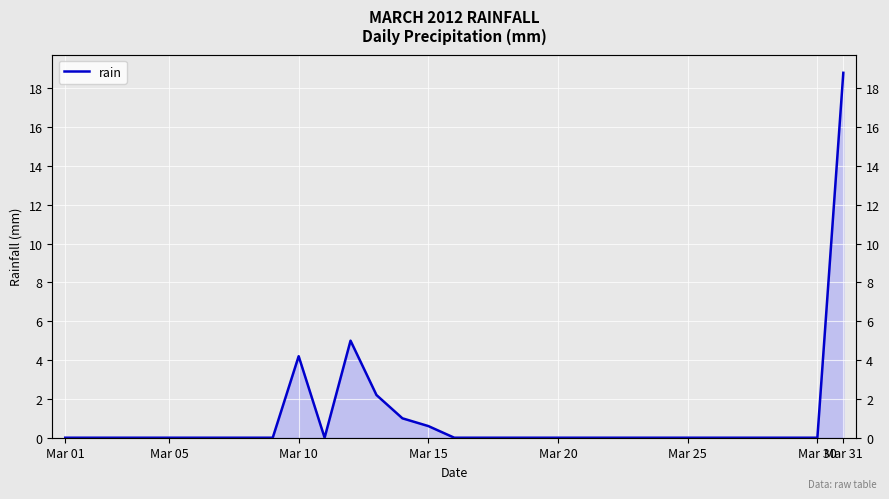

Which has a higher value, Mar 01 or 25?

Mar 01